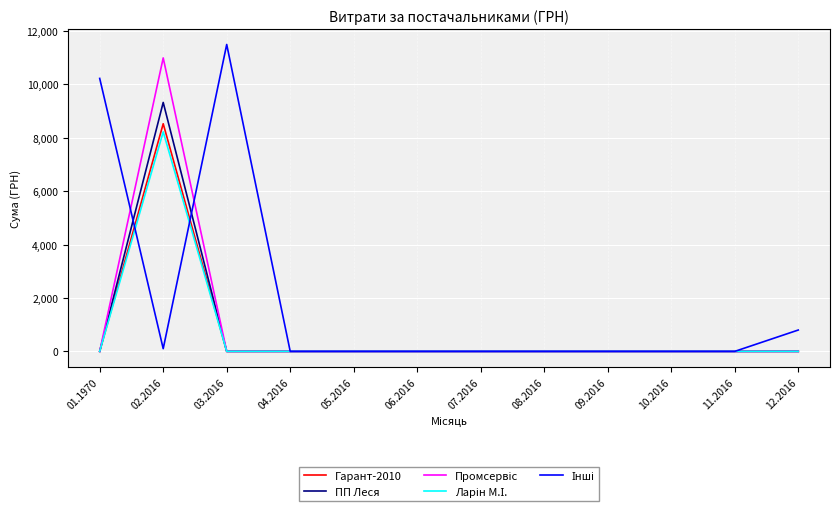

What position from the left is 03.2016?

3